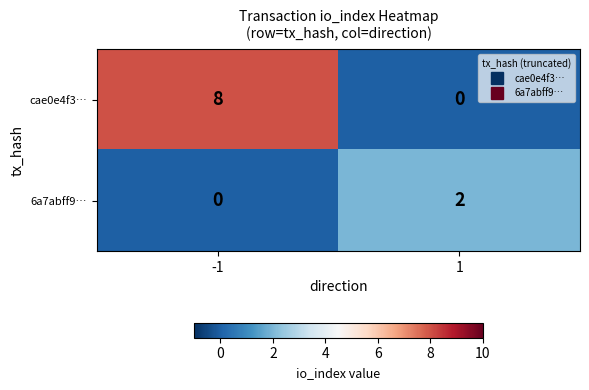

True or false: cae0e4f3… has a value of 0 at 1.

True